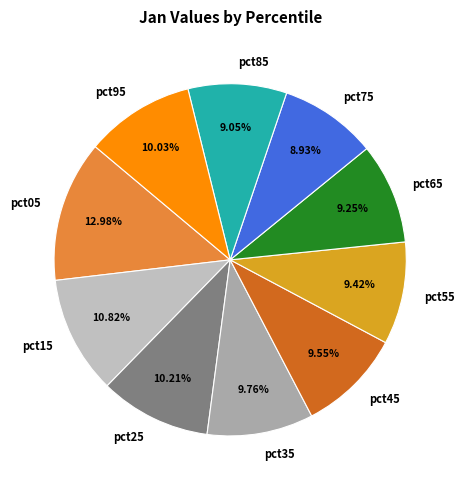

What is the largest slice in the pie chart?

pct05